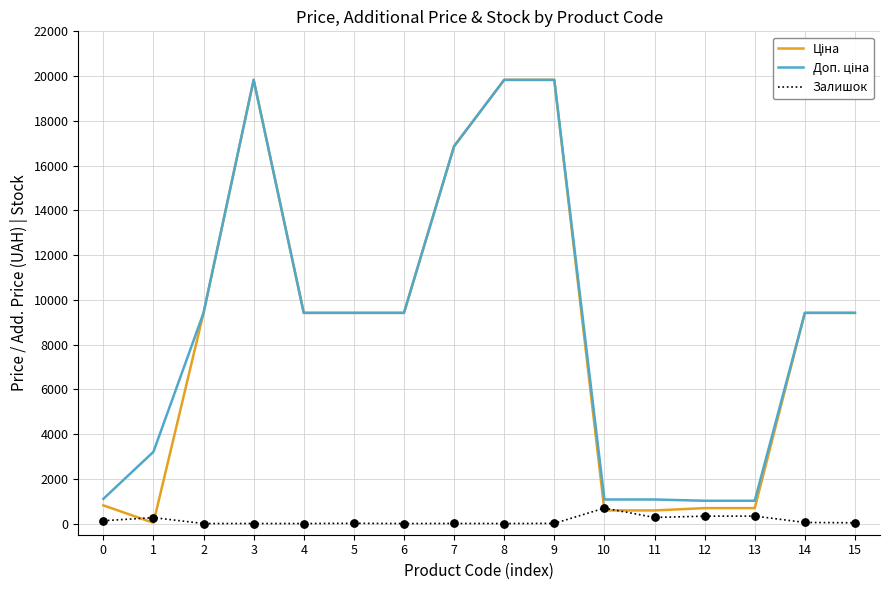

What is the maximum value shown in the chart?

19831.1